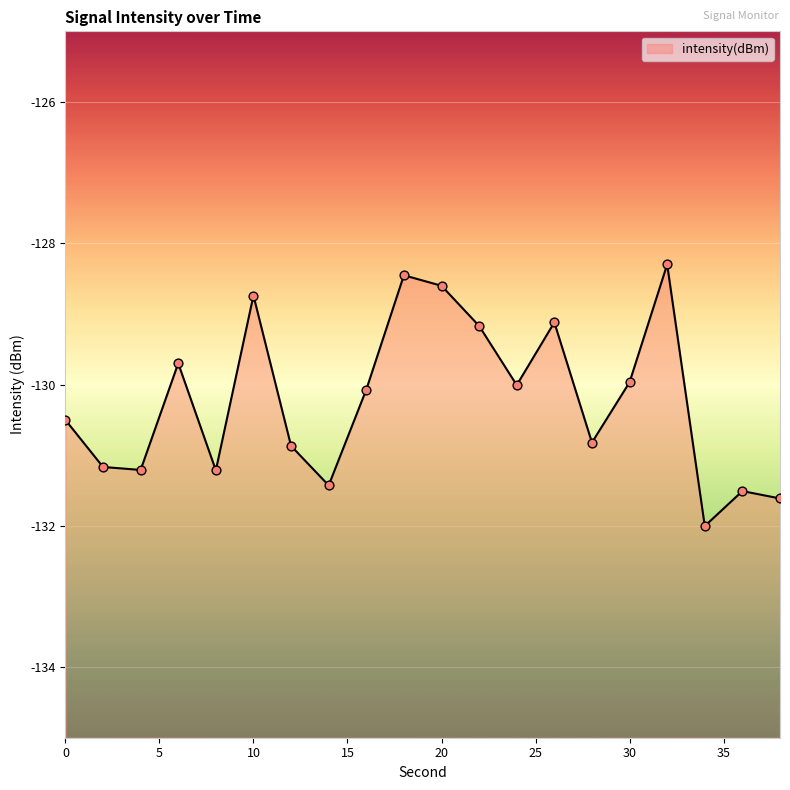

What is the change in value from 6 to 30?

-0.3